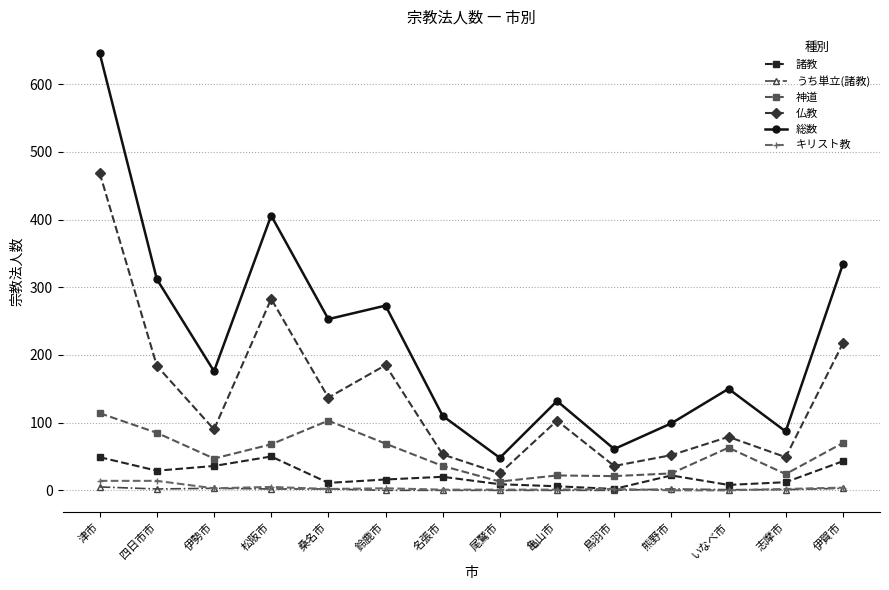

What is the sum of the キリスト教 values at いなべ市 and 鈴鹿市?

3